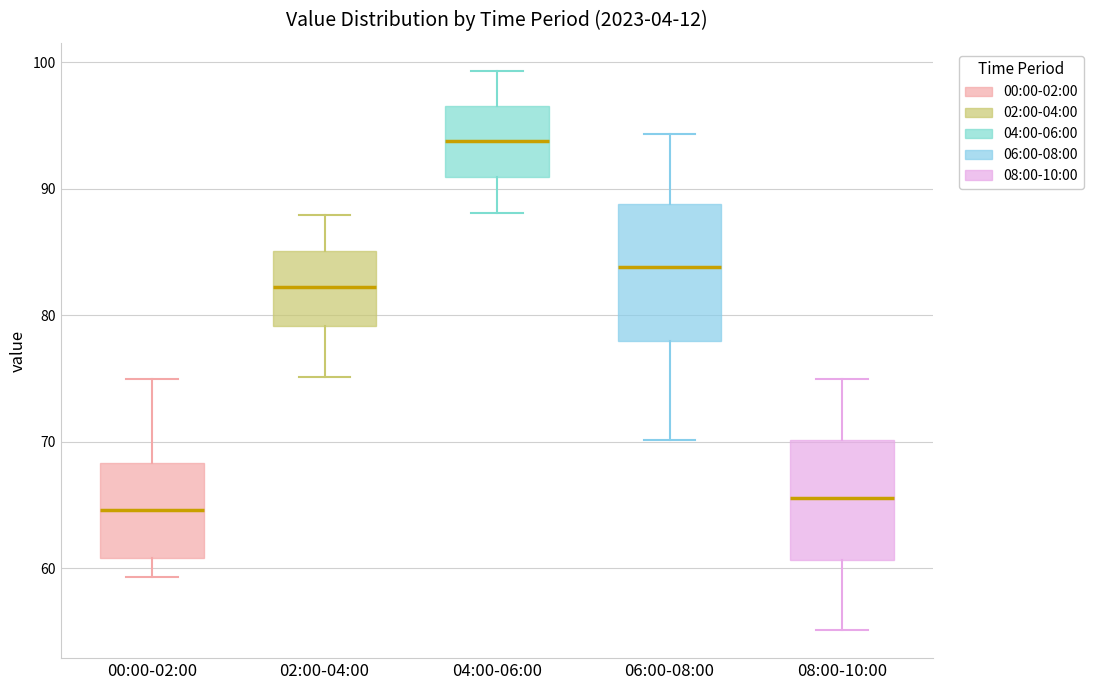

Comparing the boxes themselves (not the whiskers), which one is the tallest?

06:00-08:00